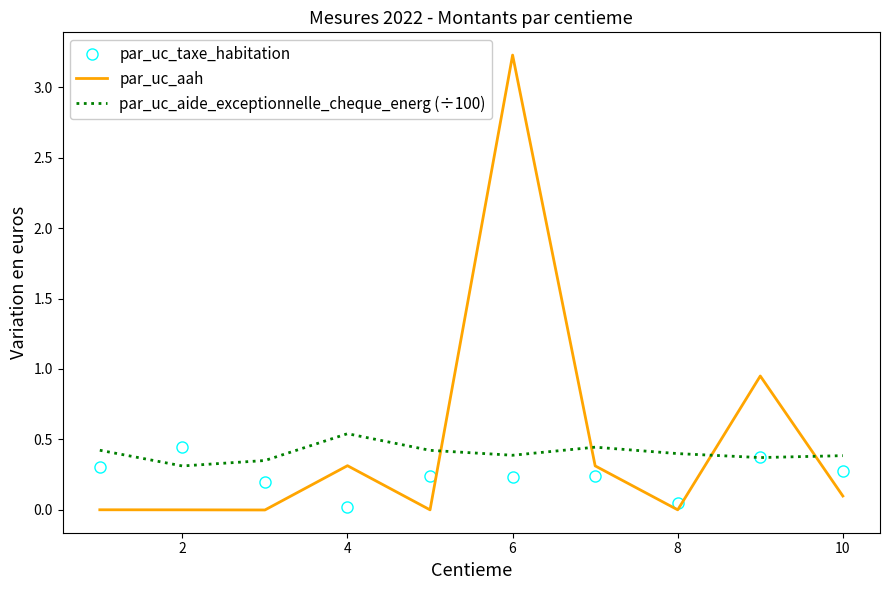

Which series ends up on top after the final intersection of par_uc_taxe_habitation and par_uc_aide_exceptionnelle_cheque_energ (÷100)?

par_uc_aide_exceptionnelle_cheque_energ (÷100)